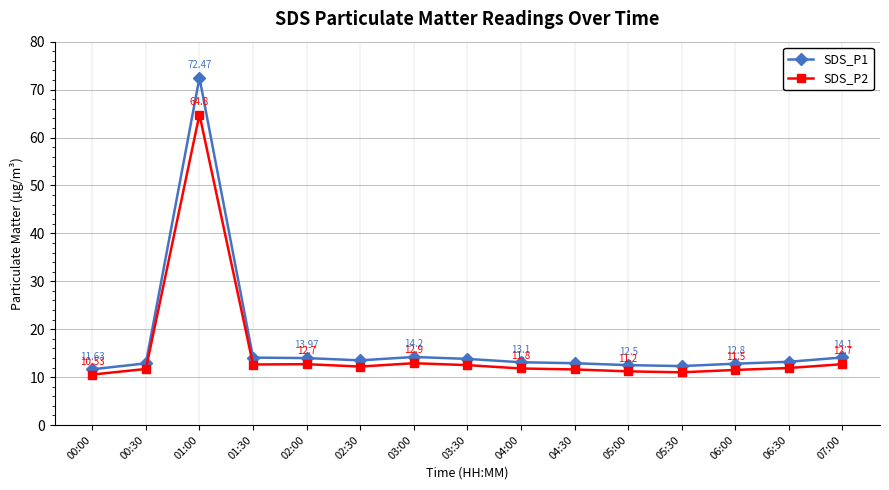

The value of SDS_P1 at 05:30 is 12.3. True or false?

True